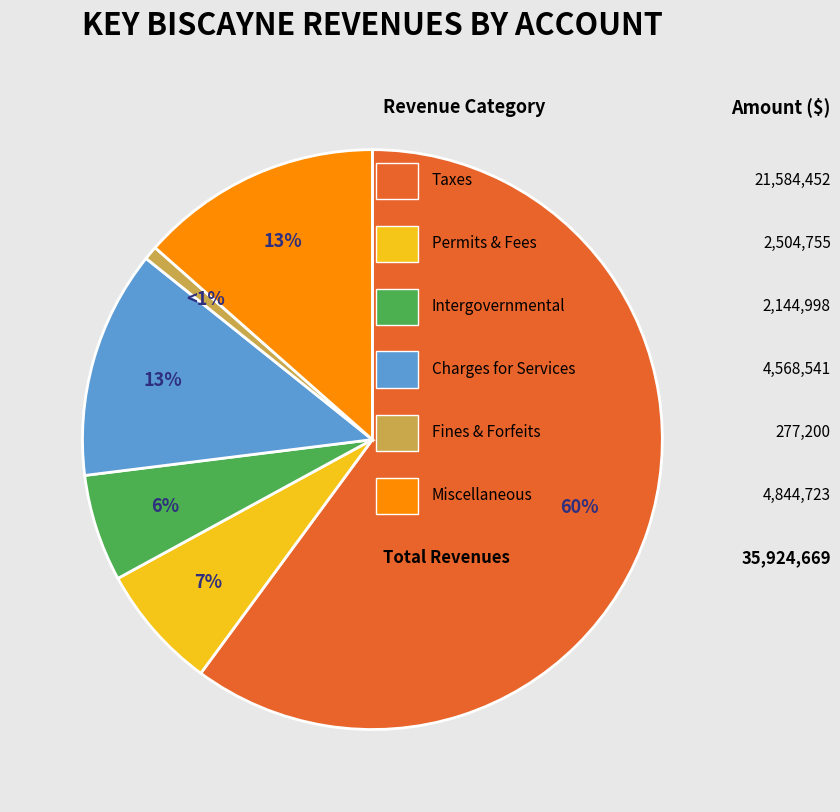

Does any single category account for the majority?

Yes